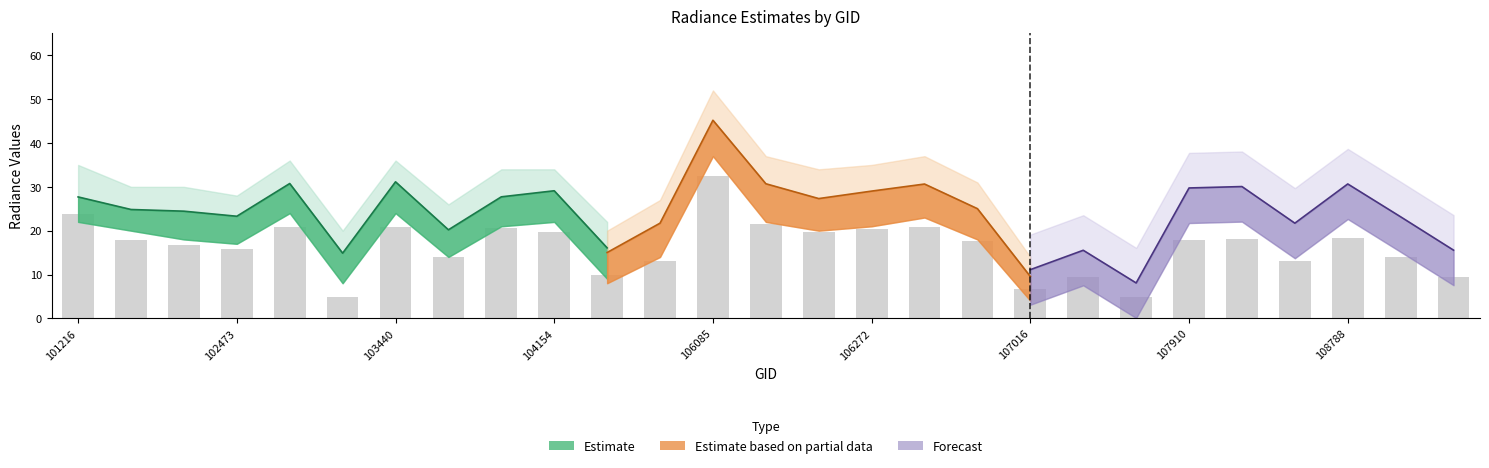

What is the total value across all series at 101348?

76.9